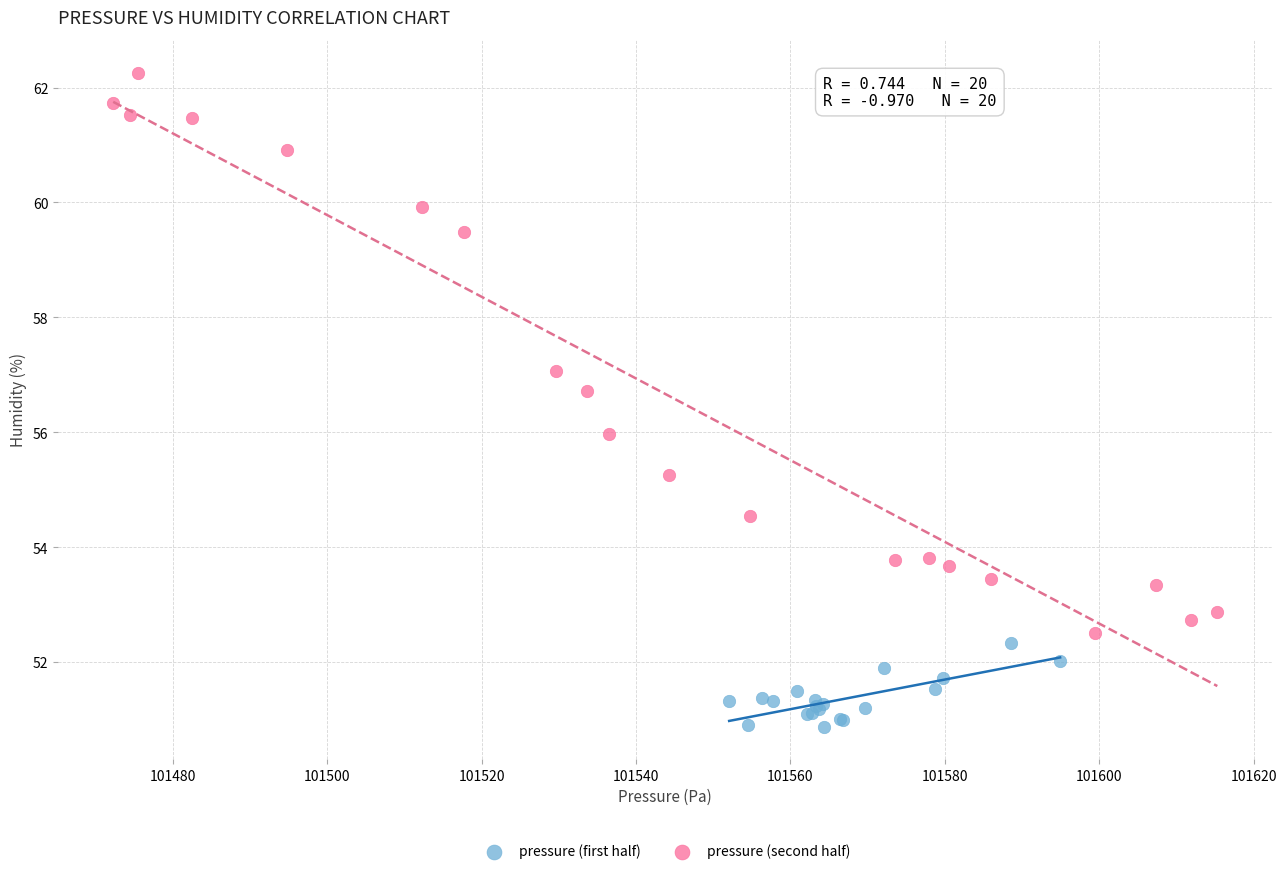

Which series contains the lowest Y value?

pressure (first half)